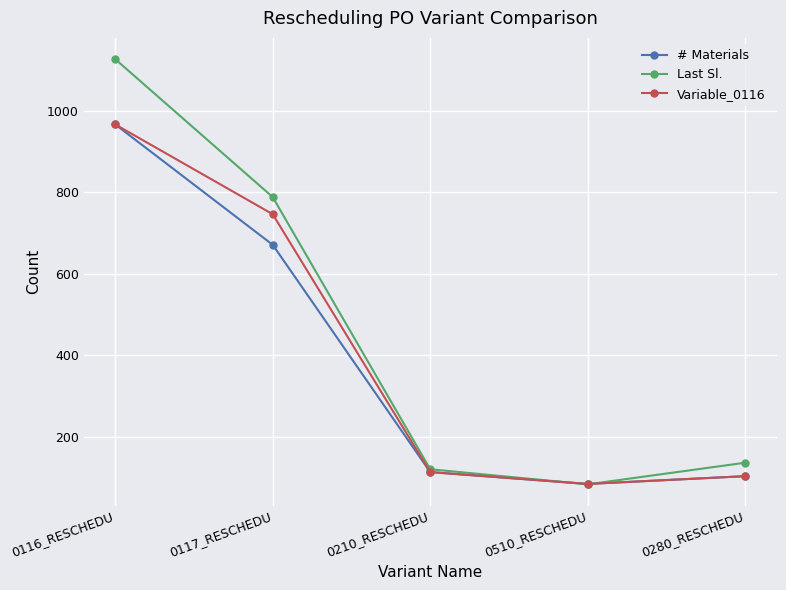

At how many categories does at least one series exceed 452?

2